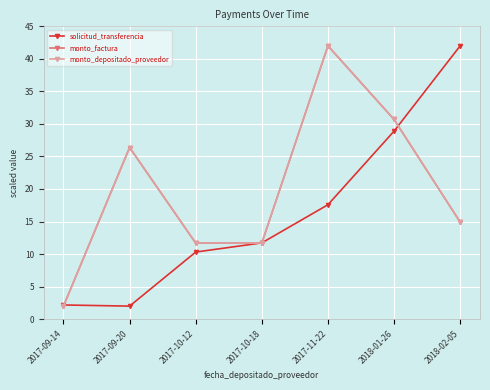

At which category is the sum across all series the highest?

2017-11-22